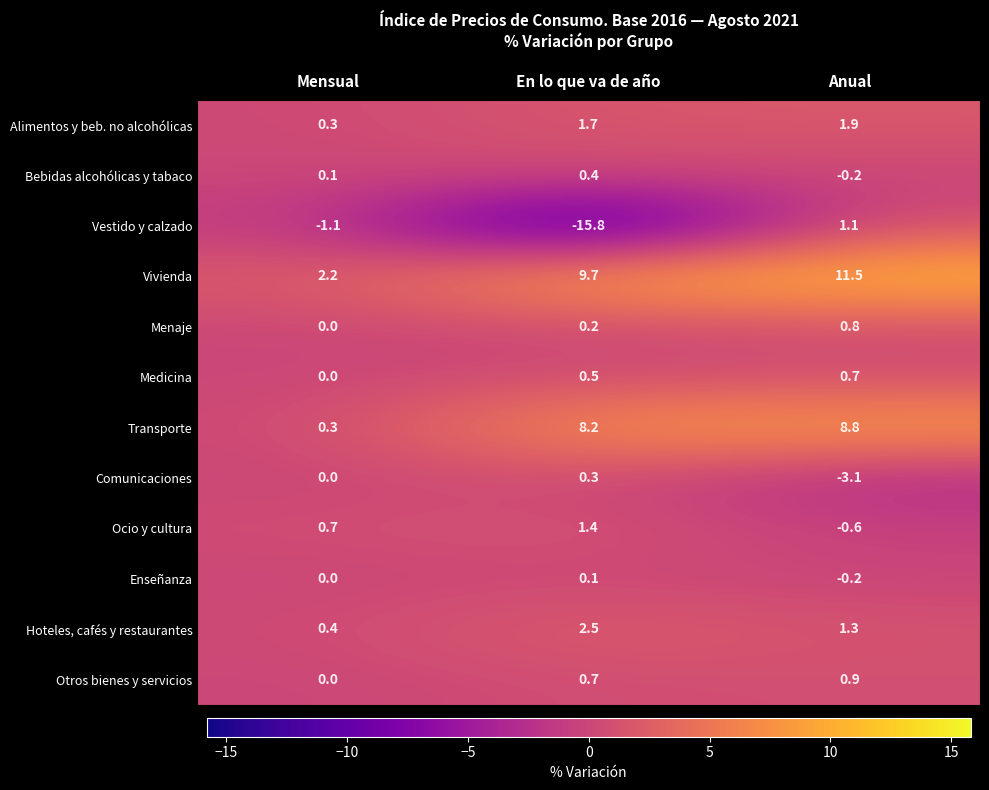

What is the sum of all Bebidas alcohólicas y tabaco values?

0.3